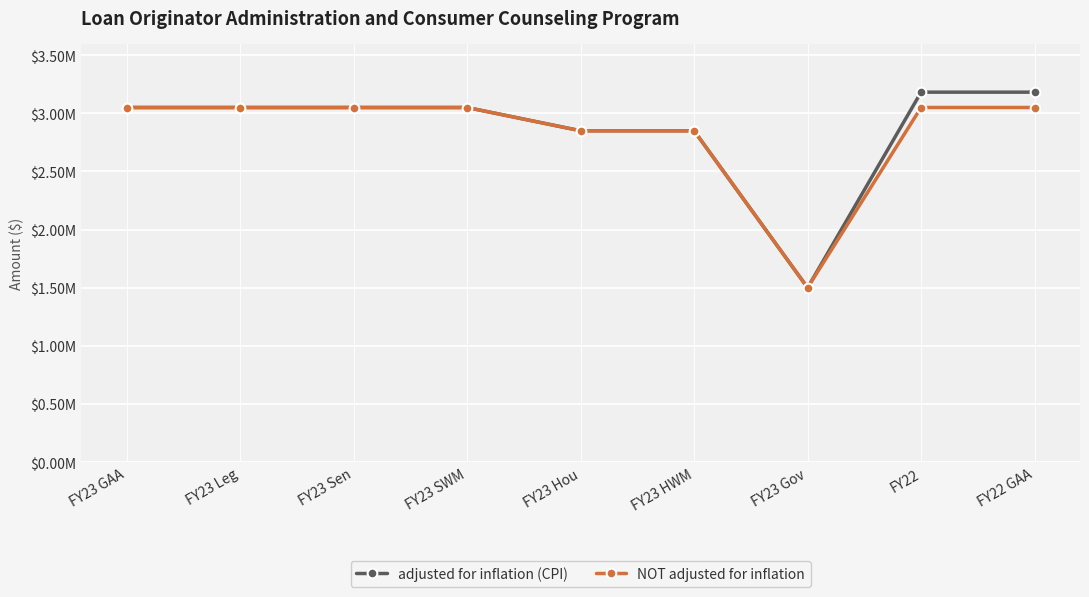

What are all the series names shown in the legend?

adjusted for inflation (CPI), NOT adjusted for inflation